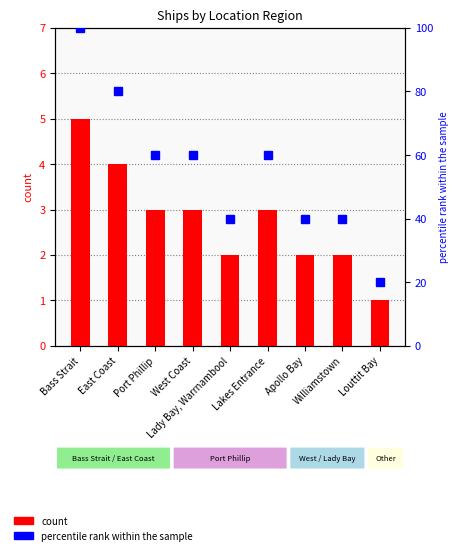

What is the difference between the second highest and second lowest values in the count series?

2